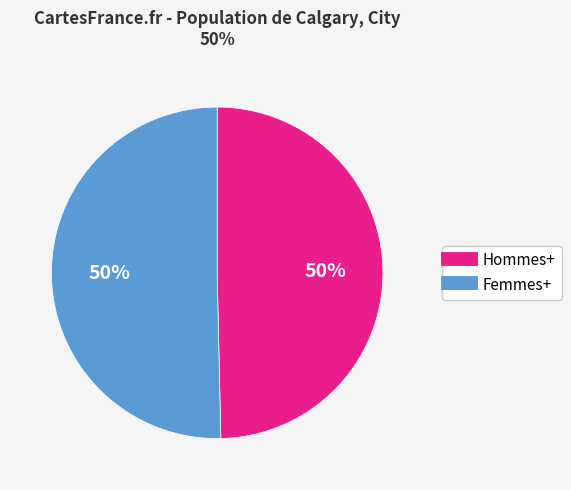

What is the ratio of the value at Hommes+ to the value at Femmes+?

1.0